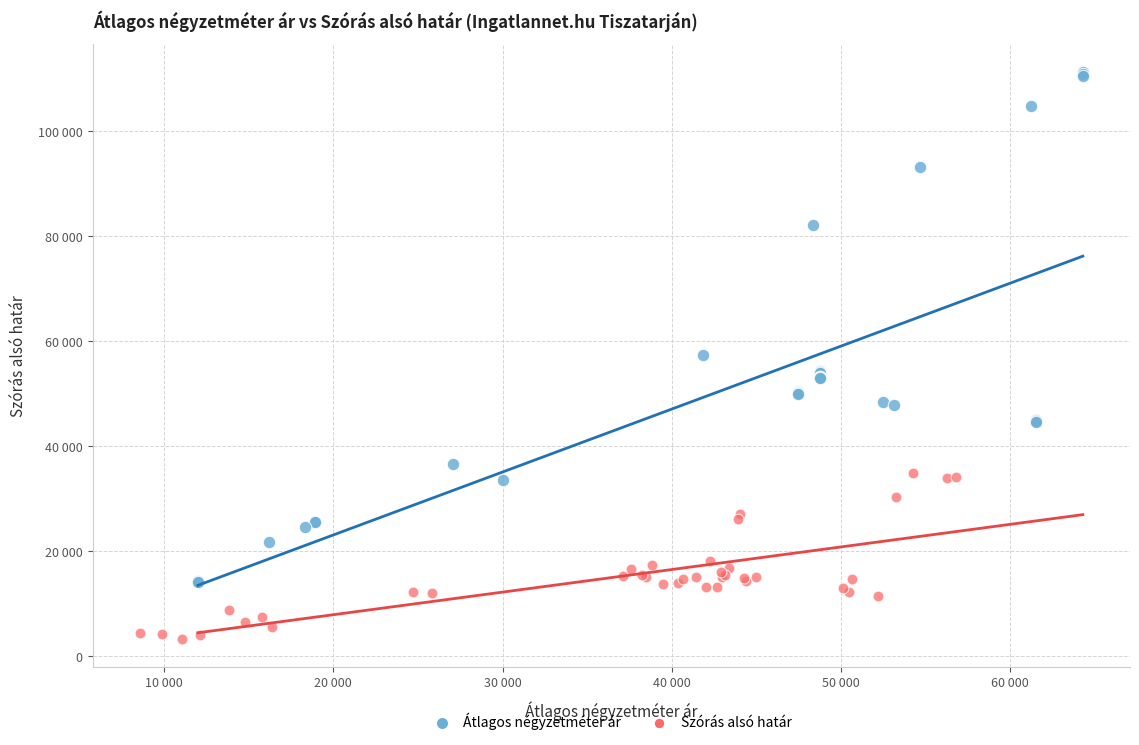

Which series reaches the maximum Y coordinate?

Átlagos négyzetméter ár